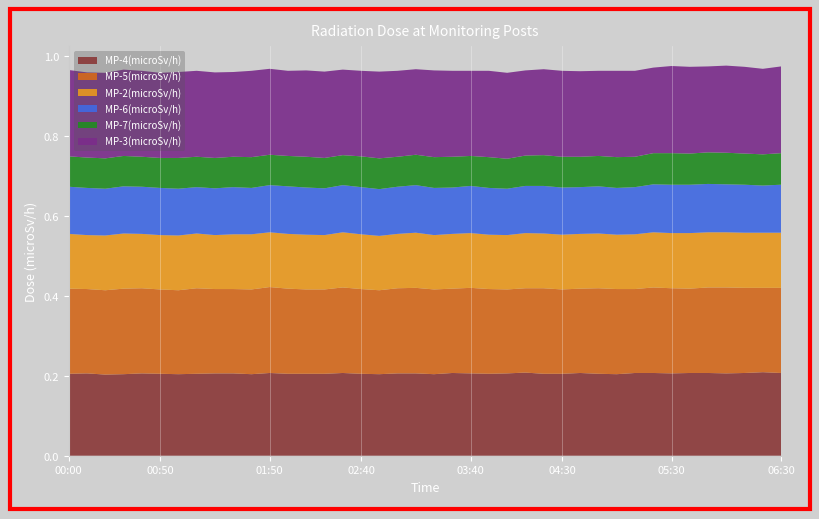

Reading left to right, list all the values displayed in this chart.

MP-4(microSv/h): 00:00=0.2	00:10=0.2	00:20=0.2	00:30=0.2	00:40=0.2	00:50=0.2	01:00=0.2	01:10=0.2	01:20=0.2	01:30=0.2	01:40=0.2	01:50=0.2	02:00=0.2	02:10=0.2	02:20=0.2	02:30=0.2	02:40=0.2	02:50=0.2	03:00=0.2	03:10=0.2	03:20=0.2	03:30=0.2	03:40=0.2	03:50=0.2	04:00=0.2	04:10=0.2	04:20=0.2	04:30=0.2	04:40=0.2	04:50=0.2	05:00=0.2	05:10=0.2	05:20=0.2	05:30=0.2	05:40=0.2	05:50=0.2	06:00=0.2	06:10=0.2	06:20=0.2	06:30=0.2
MP-5(microSv/h): 00:00=0.2	00:10=0.2	00:20=0.2	00:30=0.2	00:40=0.2	00:50=0.2	01:00=0.2	01:10=0.2	01:20=0.2	01:30=0.2	01:40=0.2	01:50=0.2	02:00=0.2	02:10=0.2	02:20=0.2	02:30=0.2	02:40=0.2	02:50=0.2	03:00=0.2	03:10=0.2	03:20=0.2	03:30=0.2	03:40=0.2	03:50=0.2	04:00=0.2	04:10=0.2	04:20=0.2	04:30=0.2	04:40=0.2	04:50=0.2	05:00=0.2	05:10=0.2	05:20=0.2	05:30=0.2	05:40=0.2	05:50=0.2	06:00=0.2	06:10=0.2	06:20=0.2	06:30=0.2
MP-2(microSv/h): 00:00=0.1	00:10=0.1	00:20=0.1	00:30=0.1	00:40=0.1	00:50=0.1	01:00=0.1	01:10=0.1	01:20=0.1	01:30=0.1	01:40=0.1	01:50=0.1	02:00=0.1	02:10=0.1	02:20=0.1	02:30=0.1	02:40=0.1	02:50=0.1	03:00=0.1	03:10=0.1	03:20=0.1	03:30=0.1	03:40=0.1	03:50=0.1	04:00=0.1	04:10=0.1	04:20=0.1	04:30=0.1	04:40=0.1	04:50=0.1	05:00=0.1	05:10=0.1	05:20=0.1	05:30=0.1	05:40=0.1	05:50=0.1	06:00=0.1	06:10=0.1	06:20=0.1	06:30=0.1
MP-6(microSv/h): 00:00=0.1	00:10=0.1	00:20=0.1	00:30=0.1	00:40=0.1	00:50=0.1	01:00=0.1	01:10=0.1	01:20=0.1	01:30=0.1	01:40=0.1	01:50=0.1	02:00=0.1	02:10=0.1	02:20=0.1	02:30=0.1	02:40=0.1	02:50=0.1	03:00=0.1	03:10=0.1	03:20=0.1	03:30=0.1	03:40=0.1	03:50=0.1	04:00=0.1	04:10=0.1	04:20=0.1	04:30=0.1	04:40=0.1	04:50=0.1	05:00=0.1	05:10=0.1	05:20=0.1	05:30=0.1	05:40=0.1	05:50=0.1	06:00=0.1	06:10=0.1	06:20=0.1	06:30=0.1
MP-7(microSv/h): 00:00=0.1	00:10=0.1	00:20=0.1	00:30=0.1	00:40=0.1	00:50=0.1	01:00=0.1	01:10=0.1	01:20=0.1	01:30=0.1	01:40=0.1	01:50=0.1	02:00=0.1	02:10=0.1	02:20=0.1	02:30=0.1	02:40=0.1	02:50=0.1	03:00=0.1	03:10=0.1	03:20=0.1	03:30=0.1	03:40=0.1	03:50=0.1	04:00=0.1	04:10=0.1	04:20=0.1	04:30=0.1	04:40=0.1	04:50=0.1	05:00=0.1	05:10=0.1	05:20=0.1	05:30=0.1	05:40=0.1	05:50=0.1	06:00=0.1	06:10=0.1	06:20=0.1	06:30=0.1
MP-3(microSv/h): 00:00=0.2	00:10=0.2	00:20=0.2	00:30=0.2	00:40=0.2	00:50=0.2	01:00=0.2	01:10=0.2	01:20=0.2	01:30=0.2	01:40=0.2	01:50=0.2	02:00=0.2	02:10=0.2	02:20=0.2	02:30=0.2	02:40=0.2	02:50=0.2	03:00=0.2	03:10=0.2	03:20=0.2	03:30=0.2	03:40=0.2	03:50=0.2	04:00=0.2	04:10=0.2	04:20=0.2	04:30=0.2	04:40=0.2	04:50=0.2	05:00=0.2	05:10=0.2	05:20=0.2	05:30=0.2	05:40=0.2	05:50=0.2	06:00=0.2	06:10=0.2	06:20=0.2	06:30=0.2